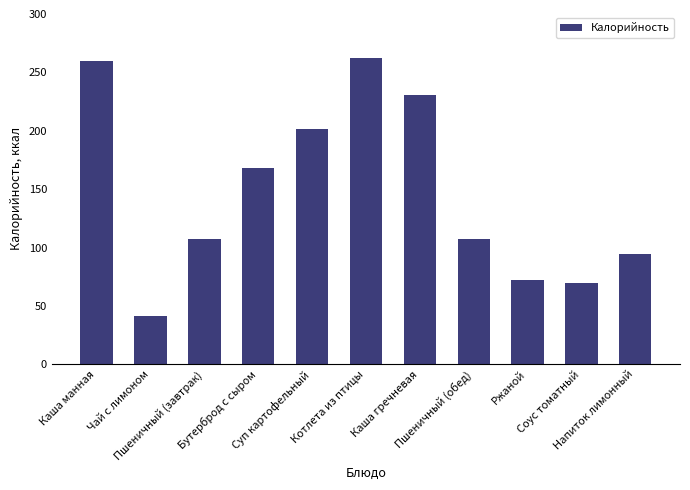

What is the value of the 3rd bar from the left?

107.2